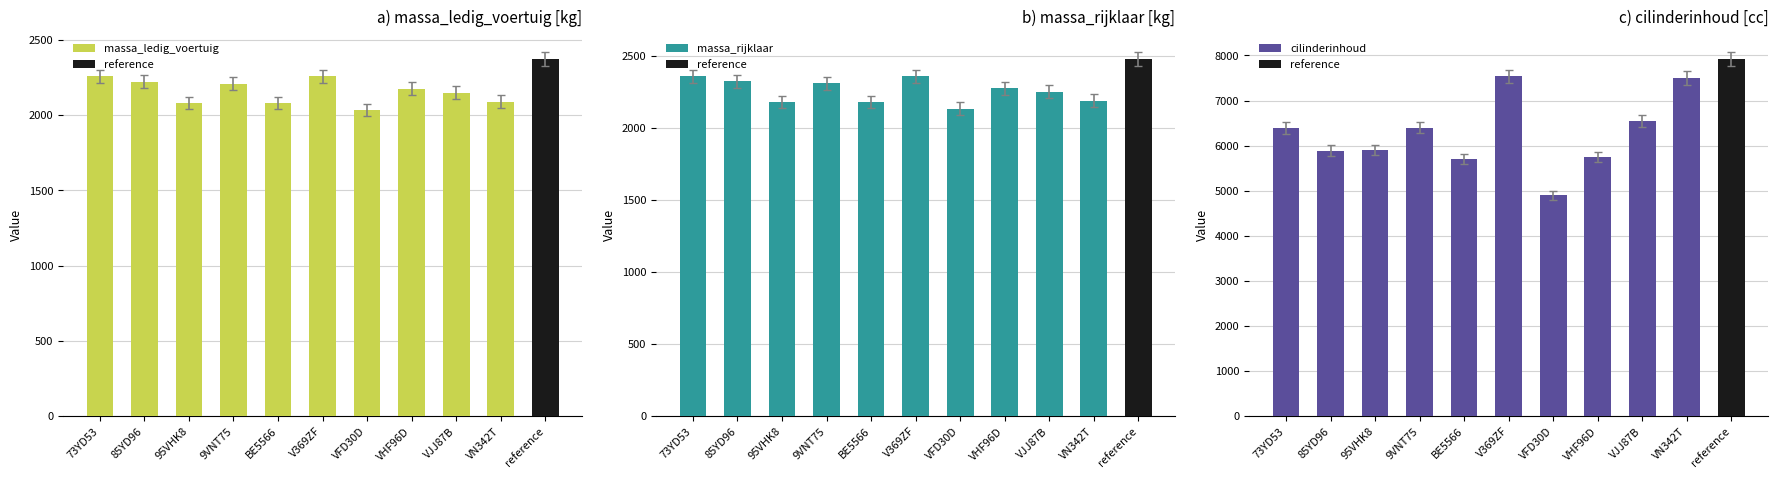

True or false: massa_ledig_voertuig has a value of 3022 at VHF96D.

False